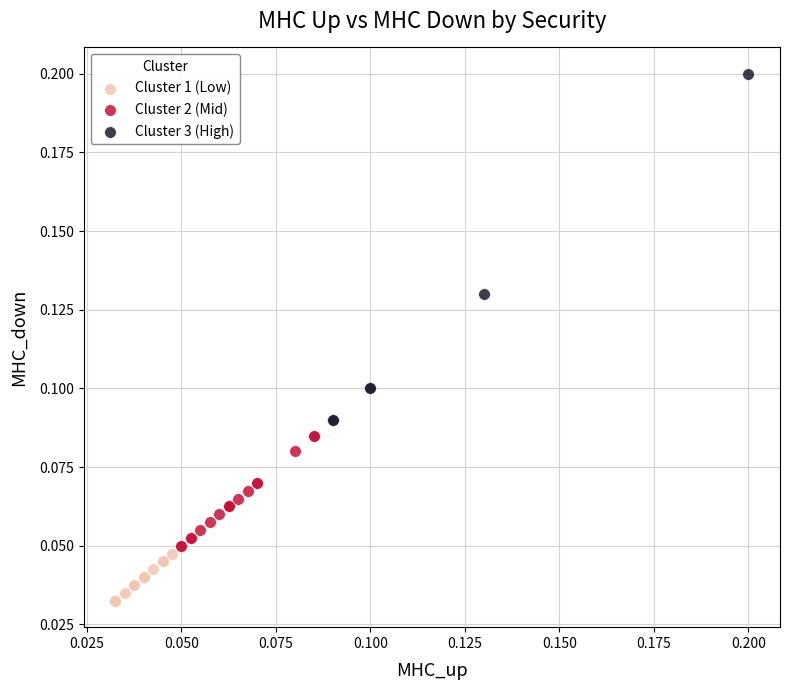

Which series reaches the maximum Y coordinate?

Cluster 3 (High)